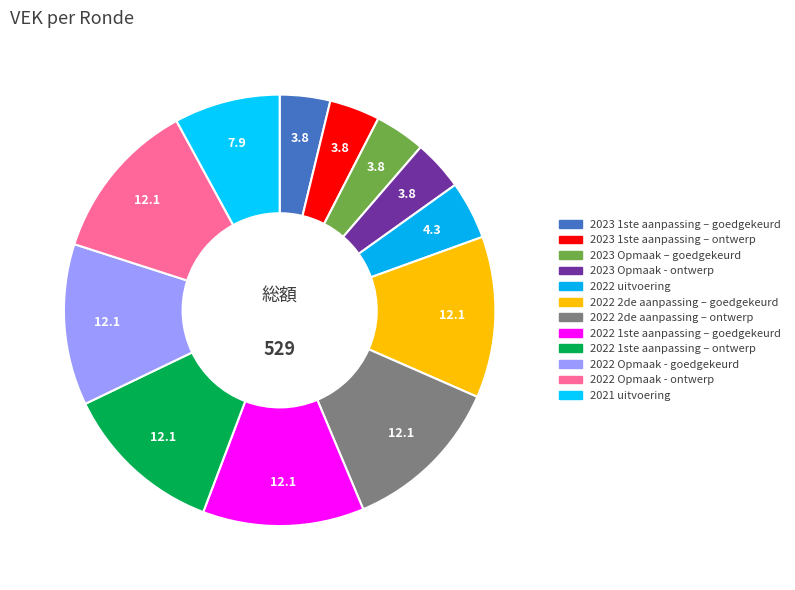

What is the total percentage of 2022 Opmaak - goedgekeurd and 2022 uitvoering?

16.4%